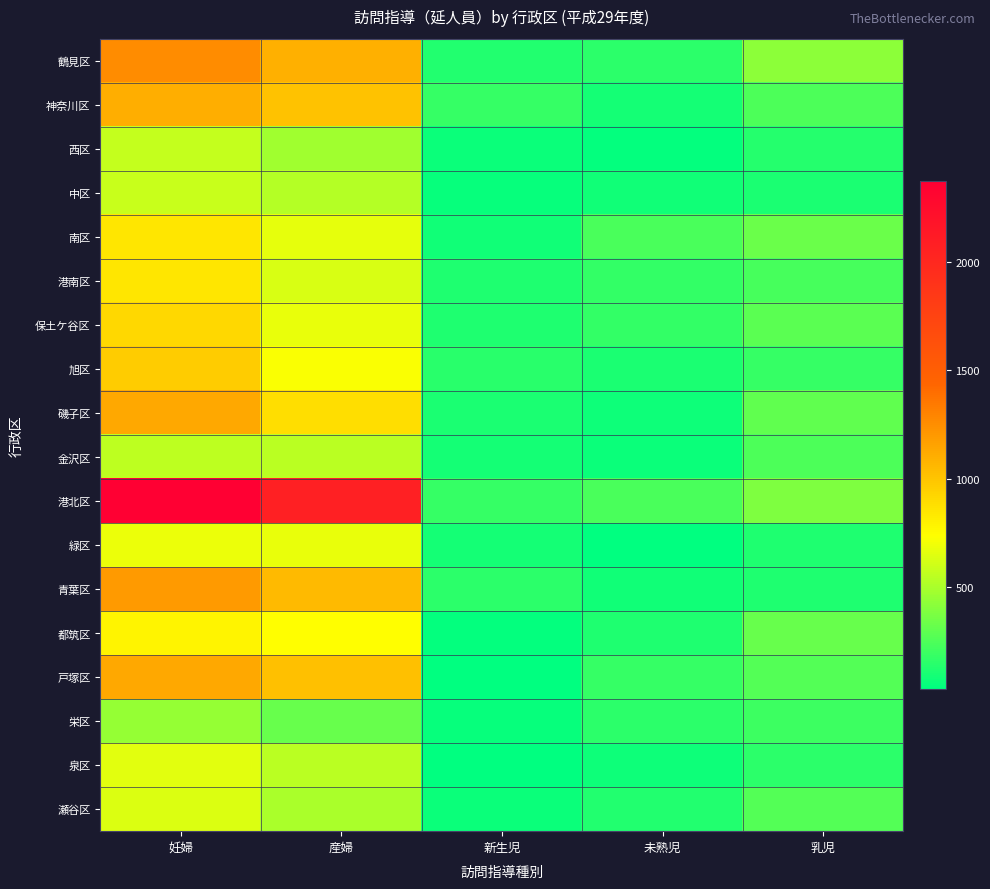

What is the difference between the highest and lowest values at 妊婦?

1920